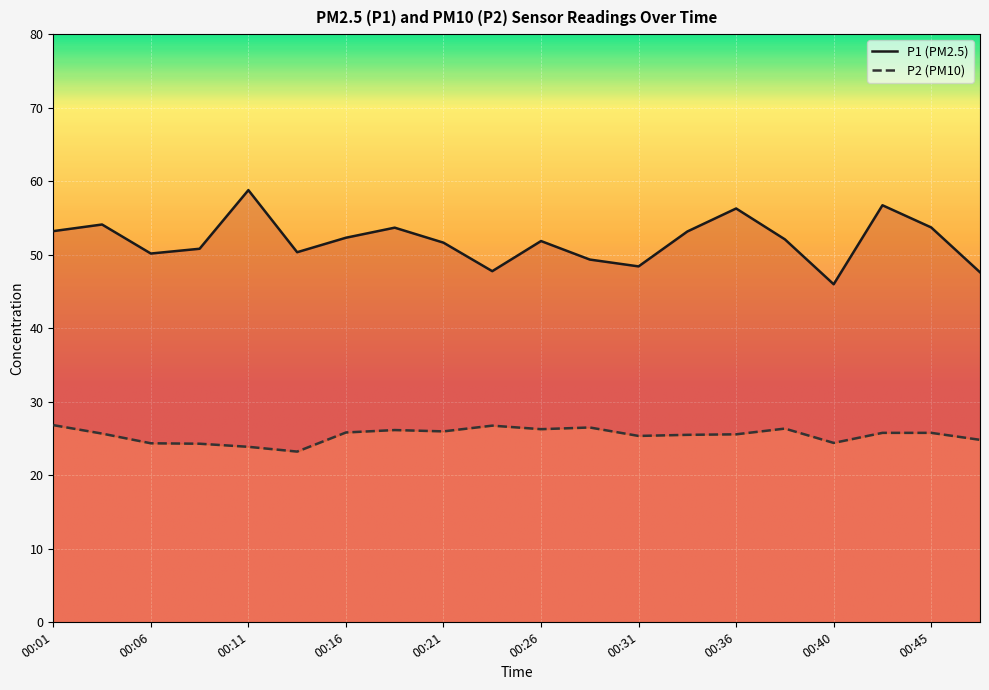

At which label does P2 reach its minimum?

00:13